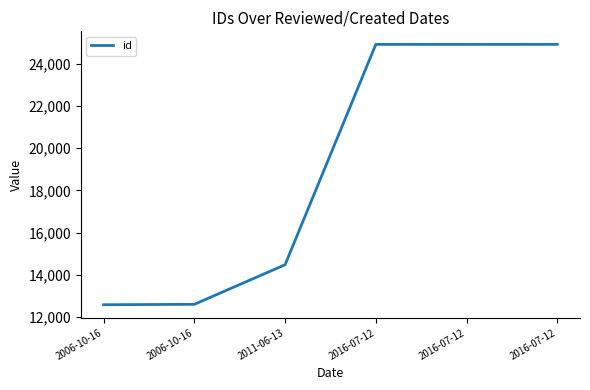

Reading left to right, list all the values displayed in this chart.

12580	12599	14477	24927	24928	24929